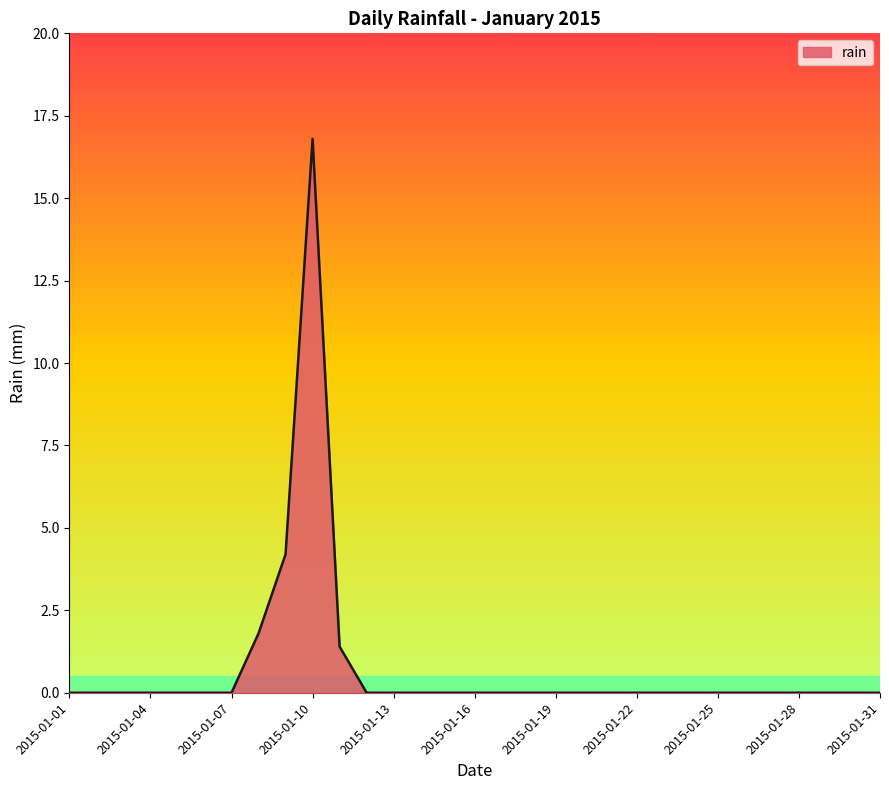

What is the difference between the second highest and minimum values?

4.2